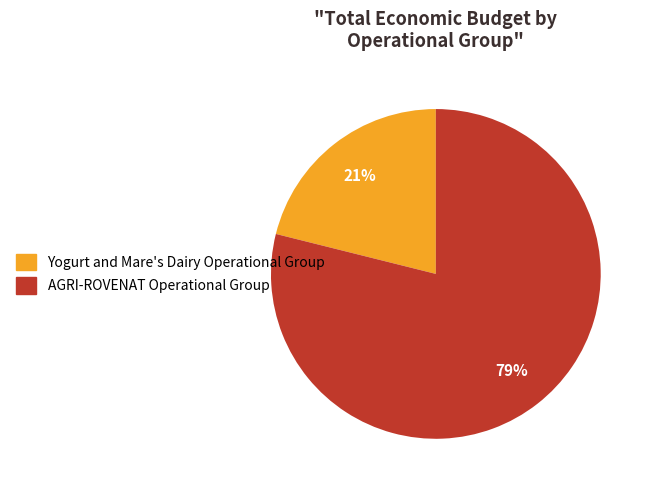

What percentage is the Yogurt and Mare's Dairy Operational Group slice, to the nearest percent?

21%